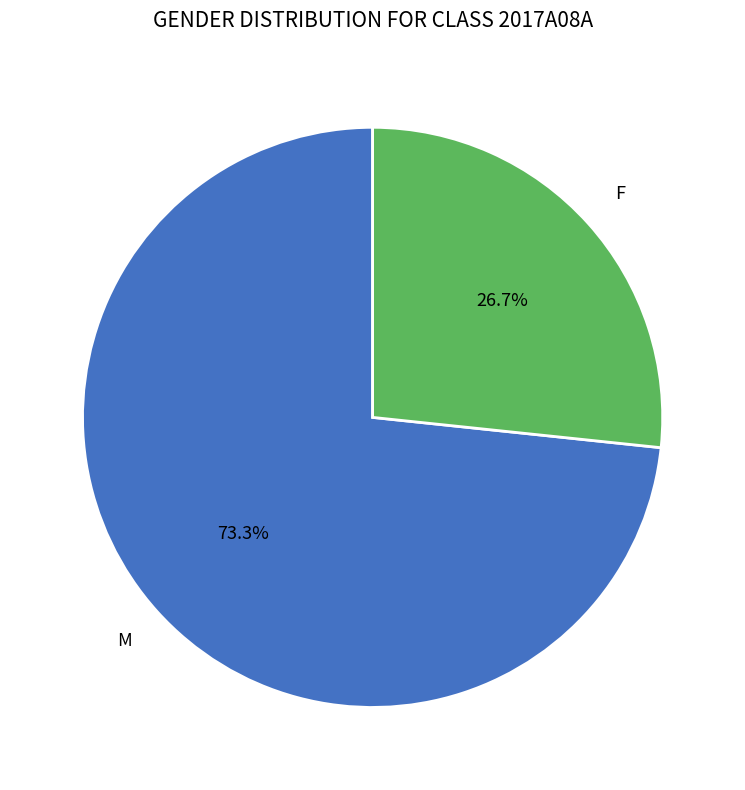

Does any single category account for the majority?

Yes